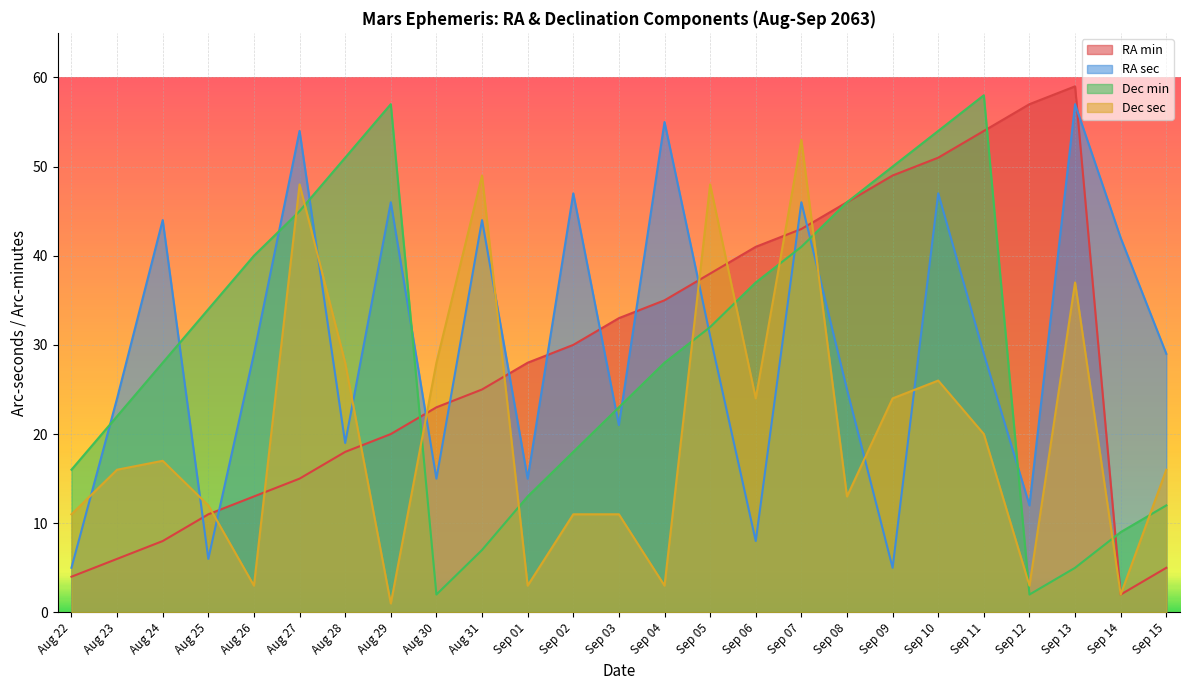

Which series has the largest range (max minus min)?

RA min